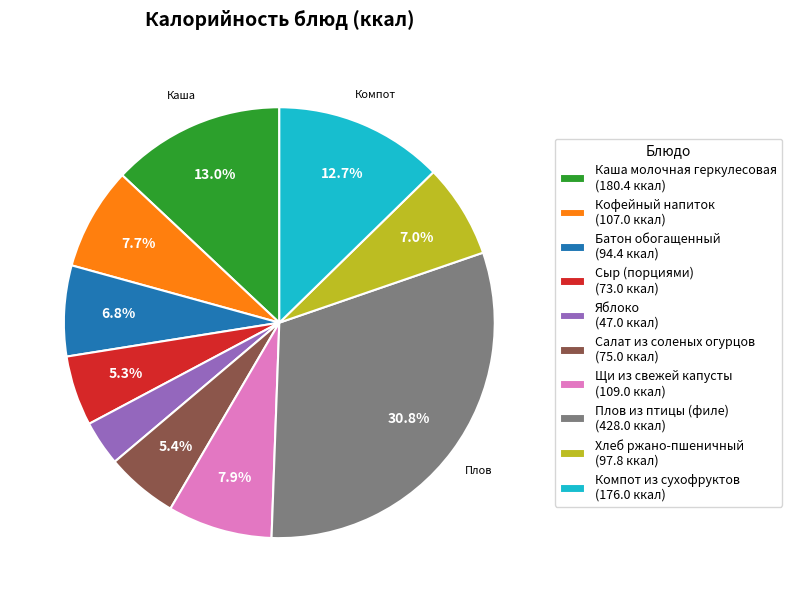

What is the ratio of the value at Каша молочная геркулесовая to the value at Плов из птицы (филе)?

0.4